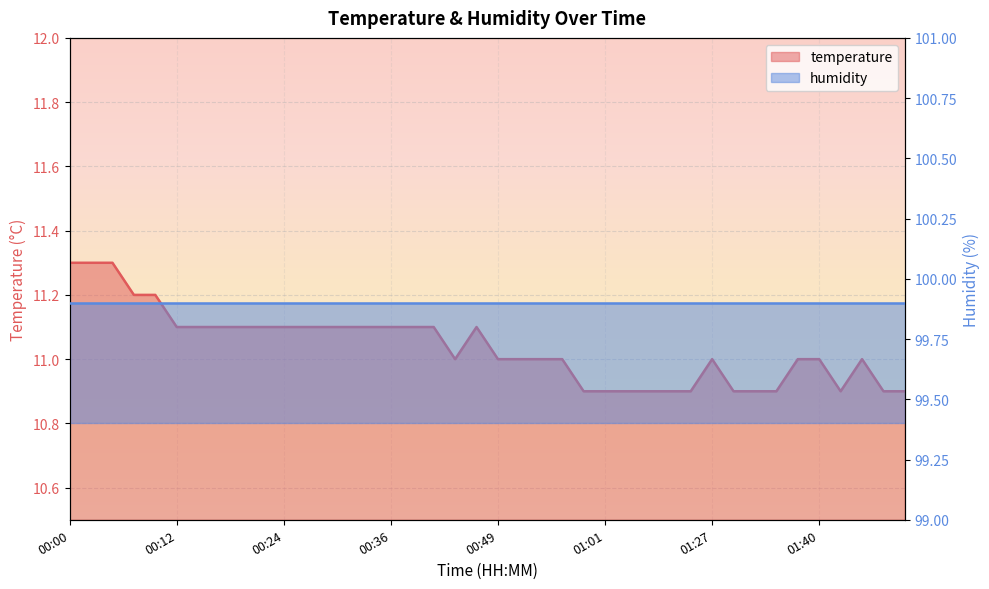

What is the minimum value shown in the chart?

10.9